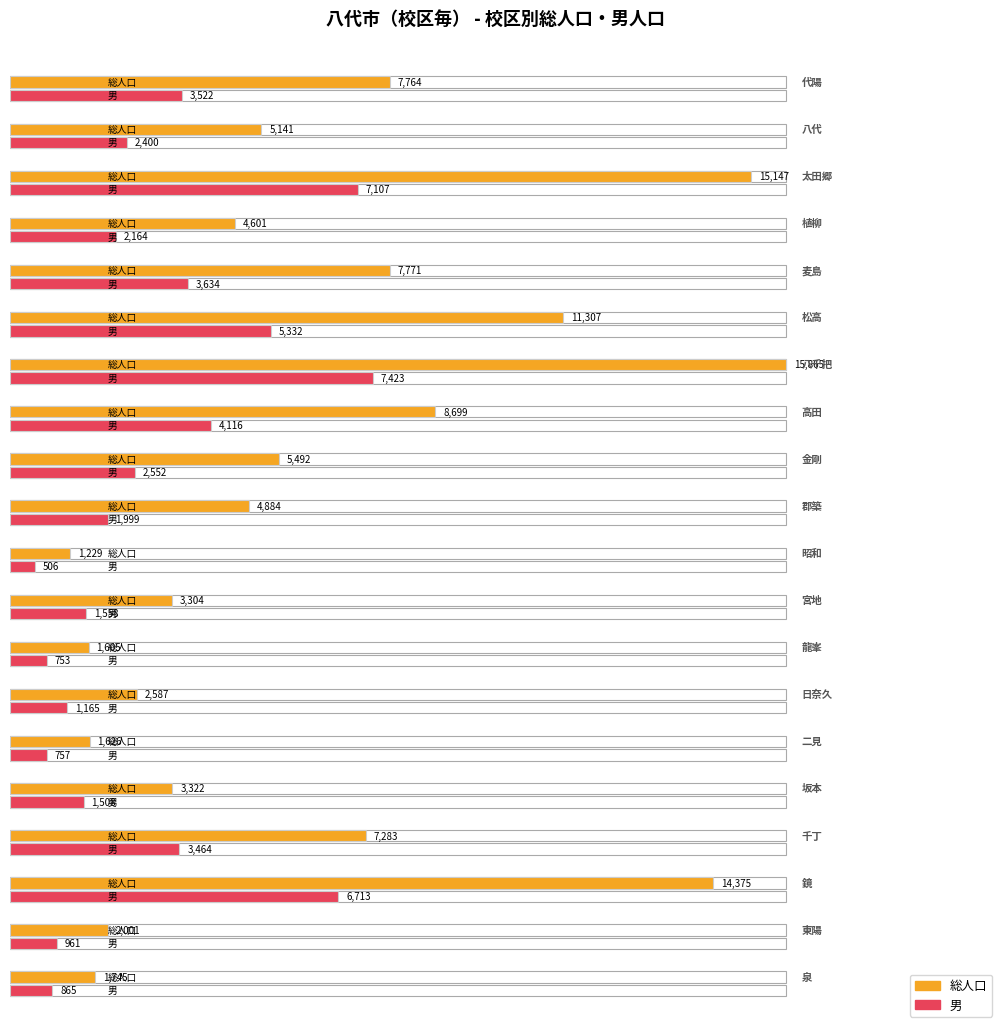

Reading left to right, transcribe all the data shown in this chart.

総人口: 7764	5141	15147	4601	7771	11307	15865	8699	5492	4884	1229	3304	1605	2587	1626	3322	7283	14375	2001	1745
男: 3522	2400	7107	2164	3634	5332	7423	4116	2552	1999	506	1558	753	1165	757	1508	3464	6713	961	865